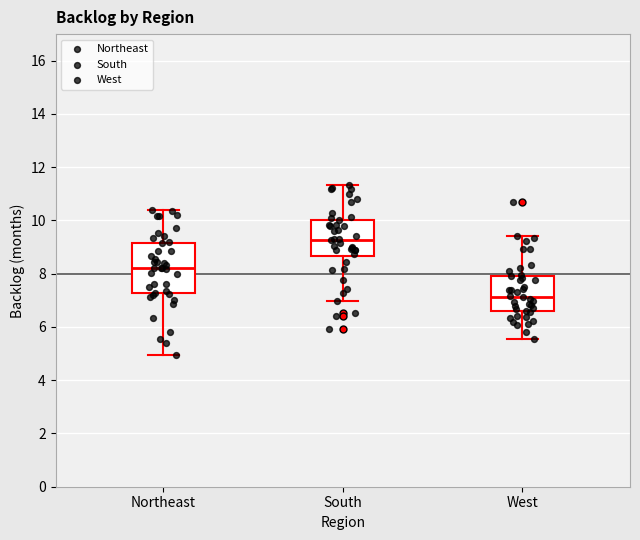

Reading left to right, transcribe this box plot: for each box, give where its median line is, the range the box spans, and where its two whiskers end, as read against the y-axis. The values are not printed on the chart, so give them approximately, as read against the axis.

Northeast: median 8.2, box 7.2 to 9.2, whiskers 5.0 to 10.4
South: median 9.2, box 8.6 to 10.0, whiskers 7.0 to 11.4
West: median 7.2, box 6.6 to 8.0, whiskers 5.6 to 9.4